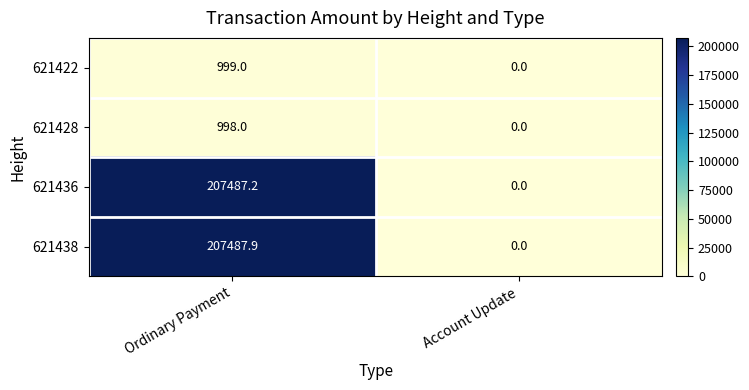

Reading right to left, extract all data points from this chart.

621422: Account Update=0.0	Ordinary Payment=999.0
621428: Account Update=0.0	Ordinary Payment=998.0
621436: Account Update=0.0	Ordinary Payment=207487.2
621438: Account Update=0.0	Ordinary Payment=207487.9